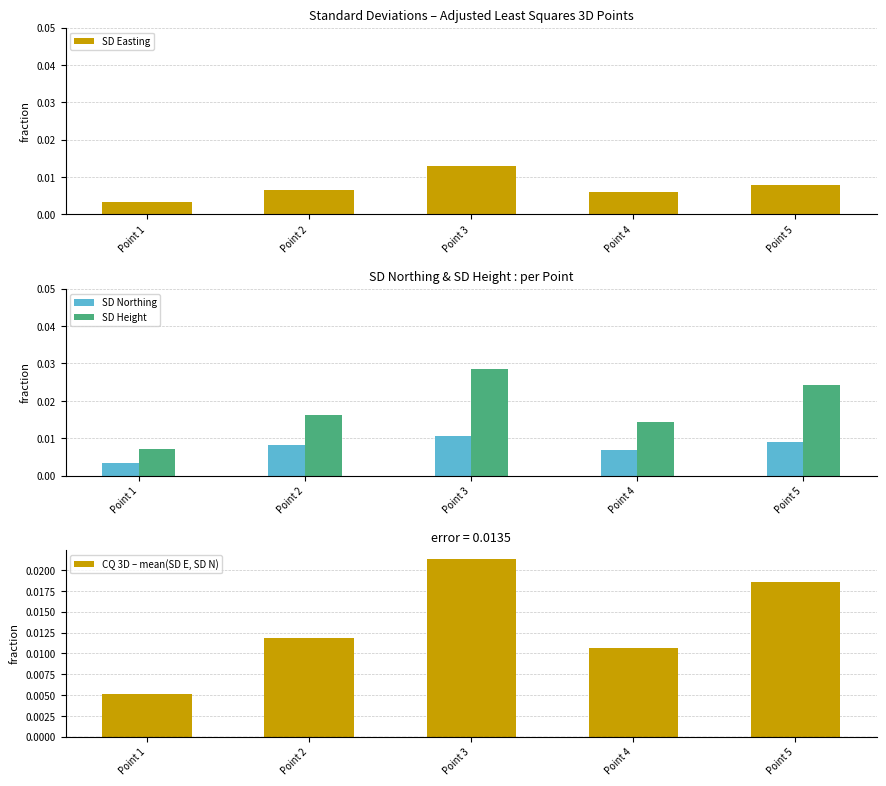

Which has a higher value, Point 3 or Point 5?

Point 3